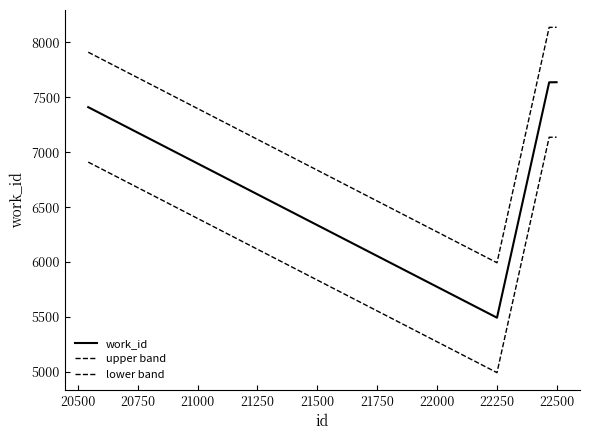

How many lines are shown in the chart?

3